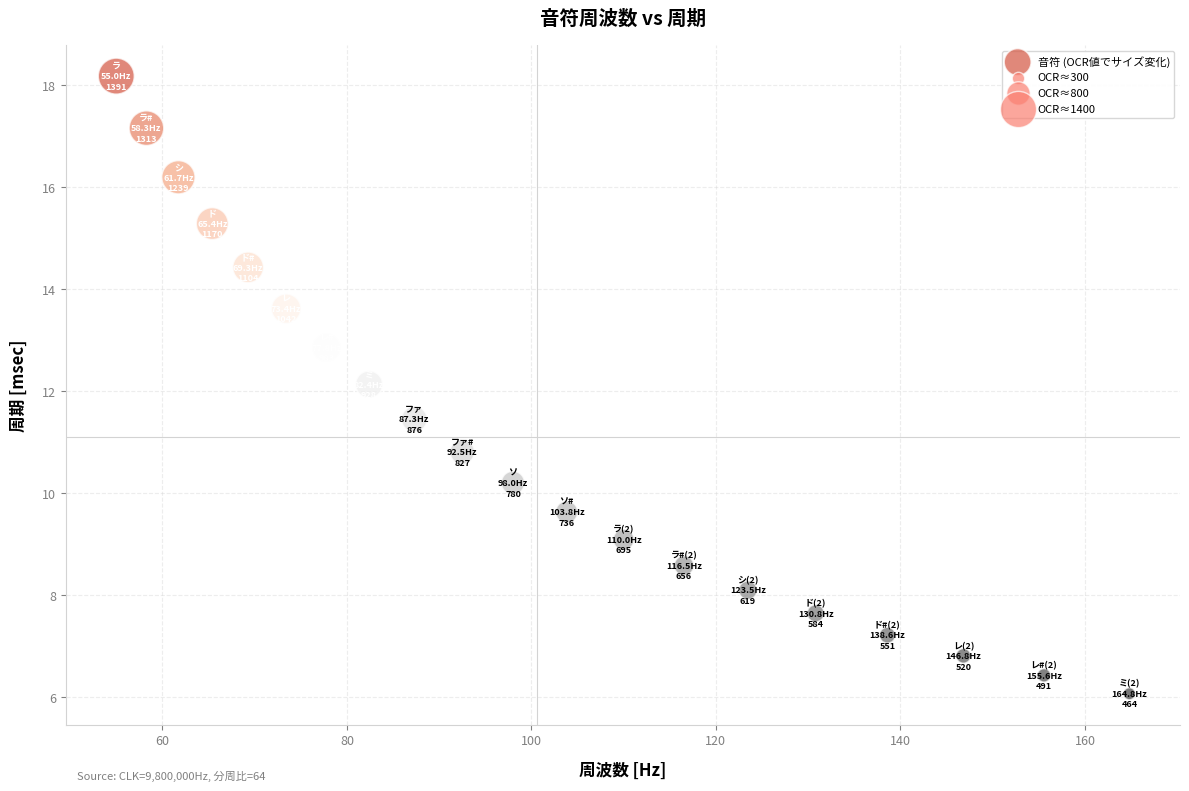

What Y value in the scatter plot is closest to 12?

12.1